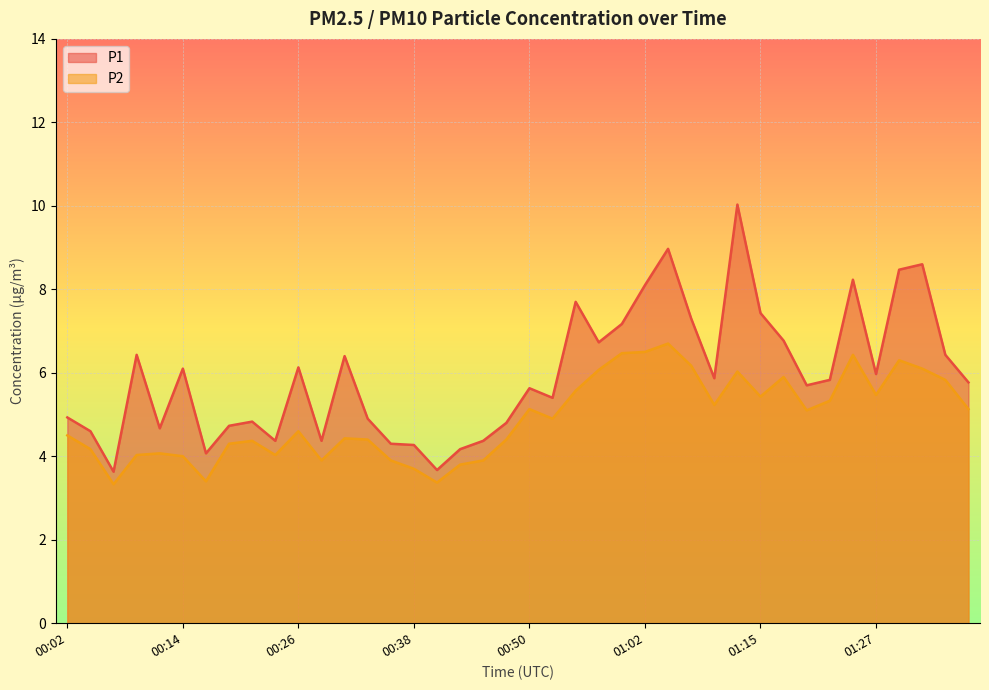

True or false: P2 and P1 intersect in this chart.

False